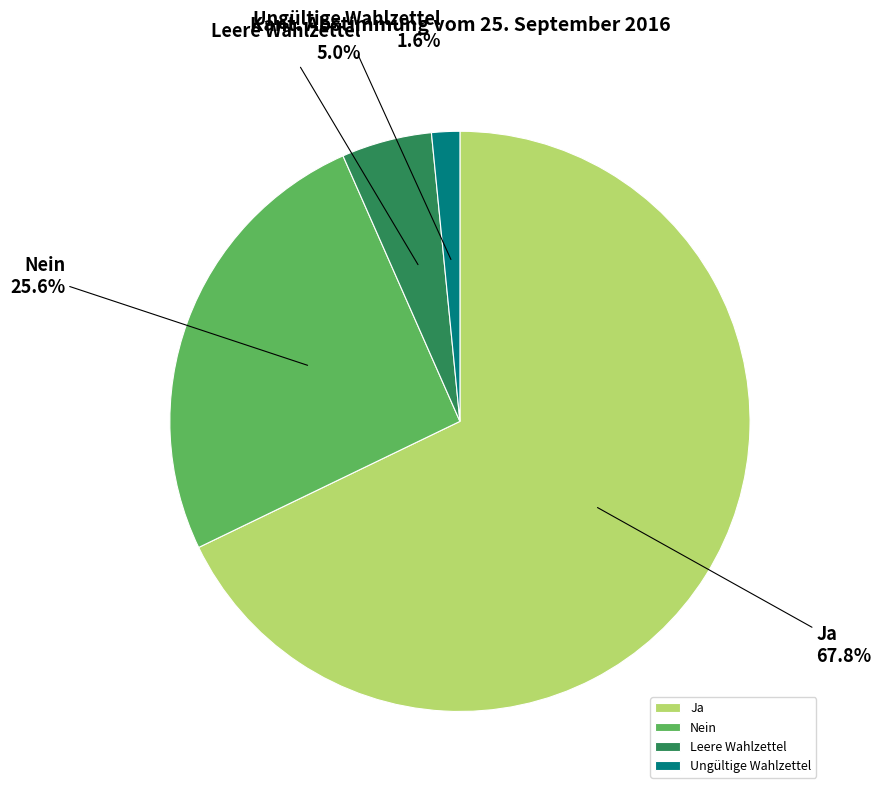

What is the smallest slice in the pie chart?

Ungültige Wahlzettel